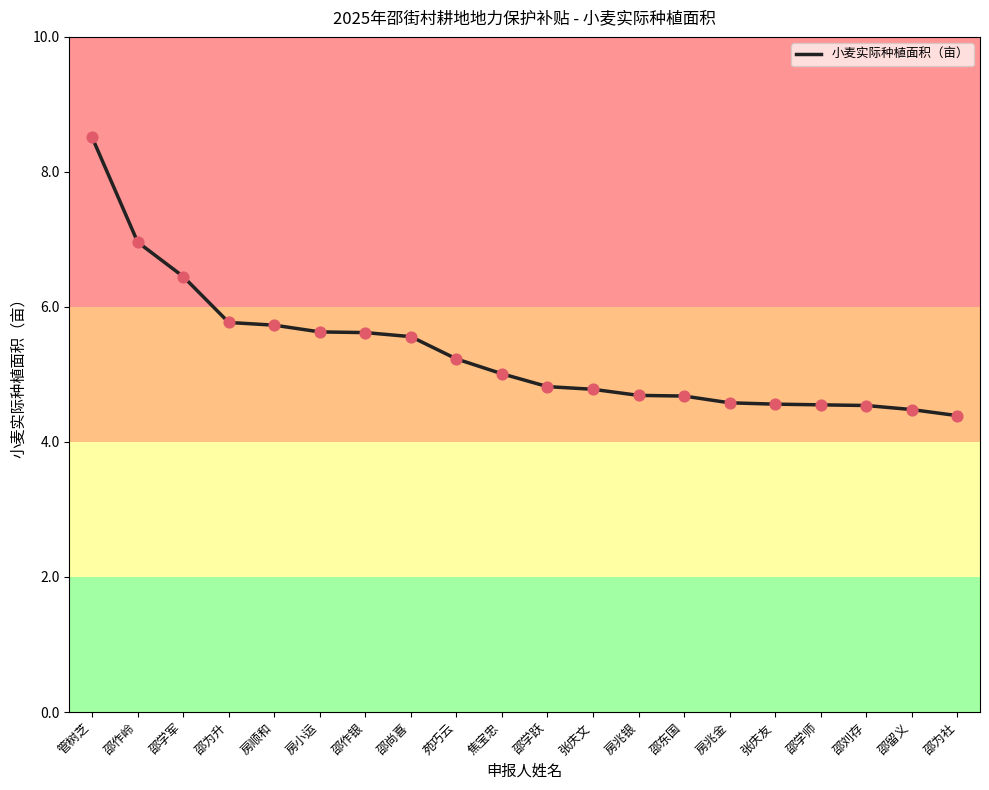

Between 邵学师 and 邵学军, which is larger?

邵学军